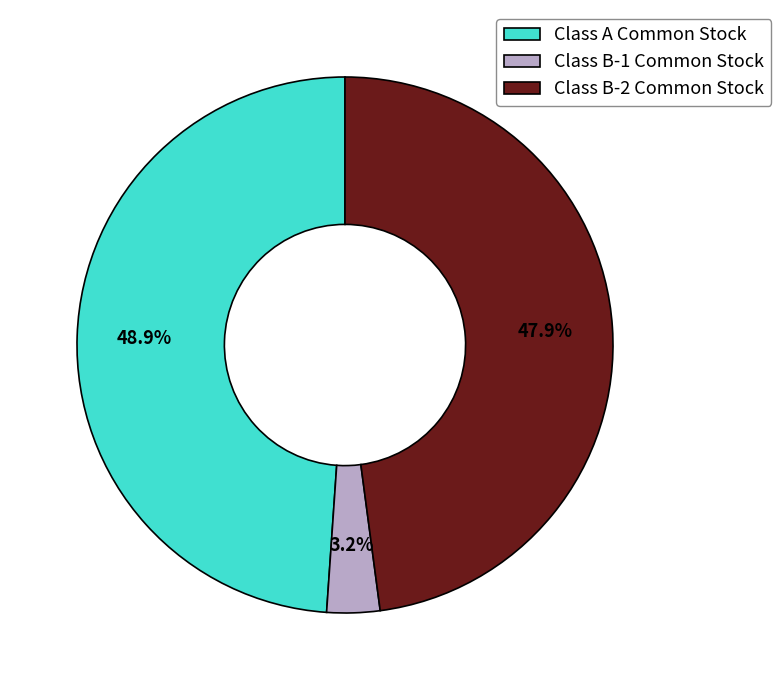

Is it true that Class A Common Stock is 49% of the pie?

True